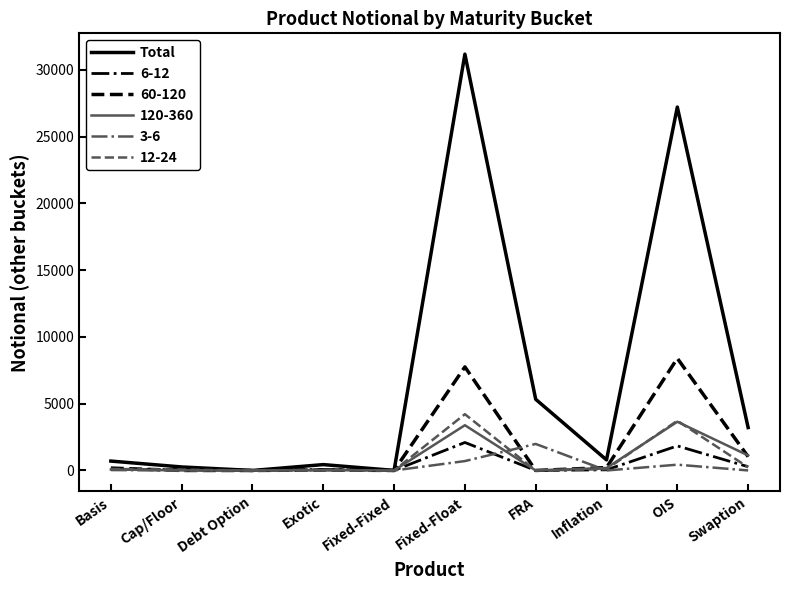

At which label does 3-6 reach its peak?

FRA